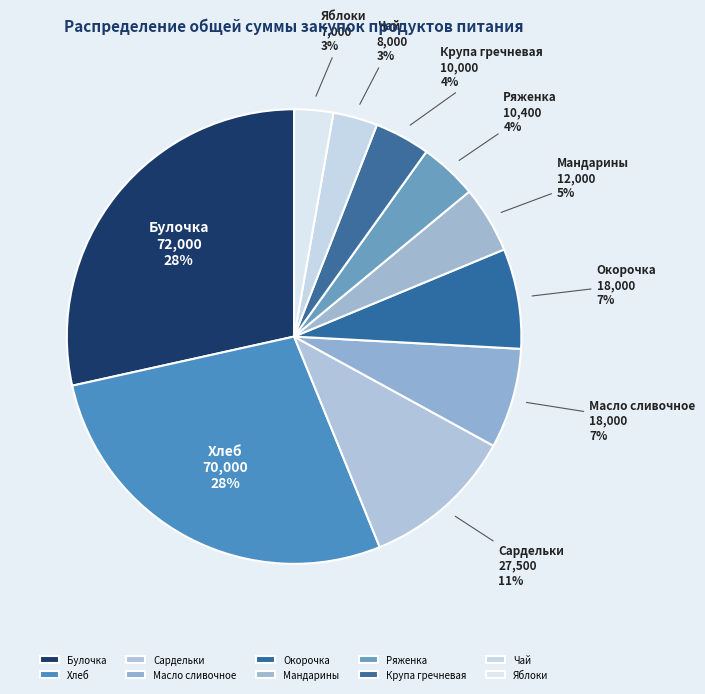

The Яблоки slice represents 3% of the pie. True or false?

True